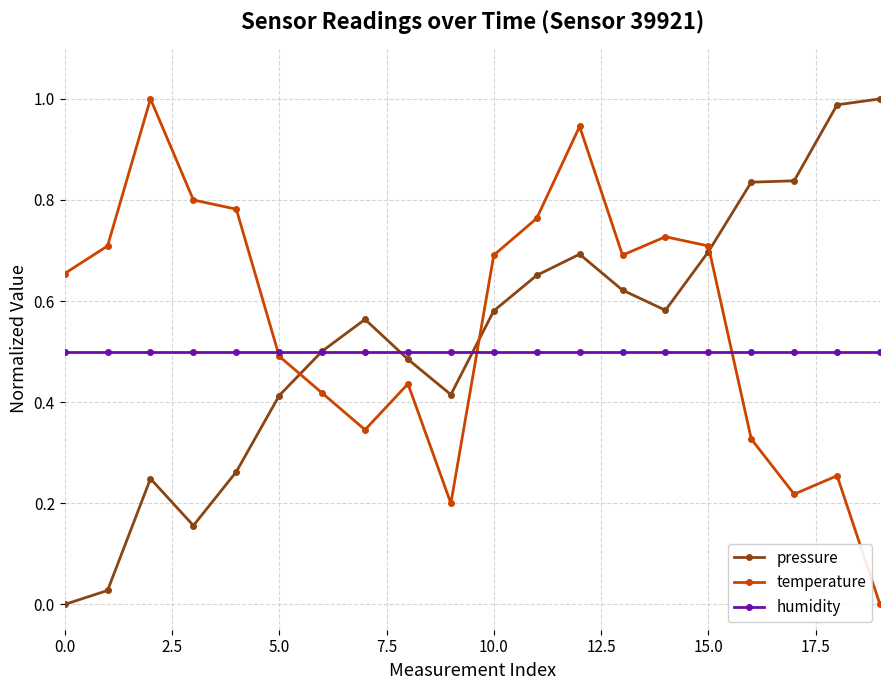

How many intersections are there between temperature and pressure?

3